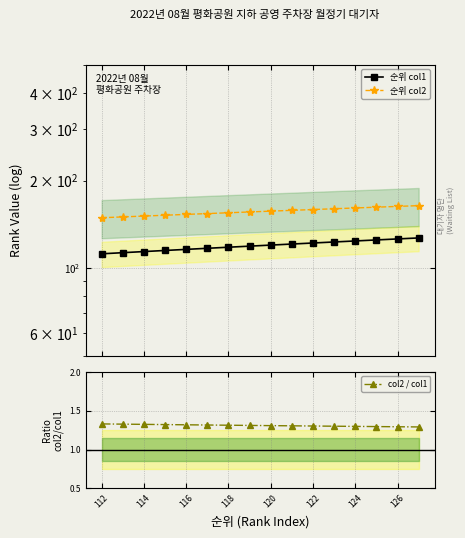

Which series has the largest total across all categories?

순위 col2